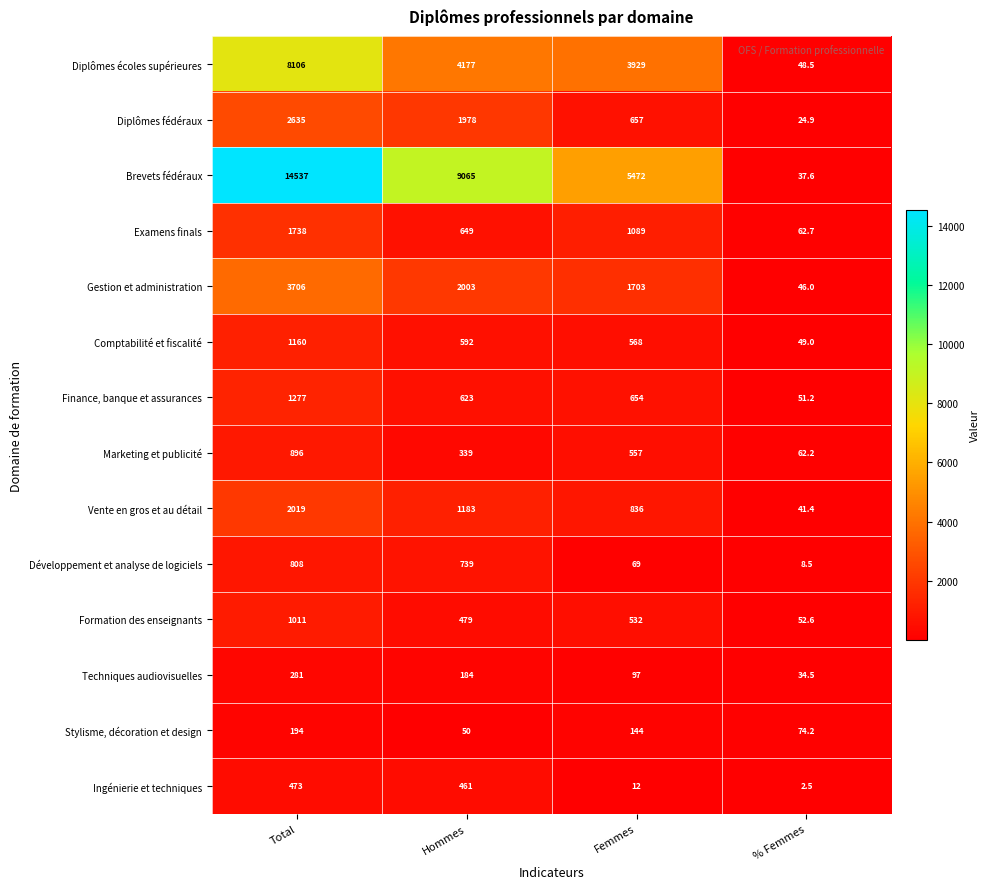

What is the sum of all Finance, banque et assurances values?

2605.2